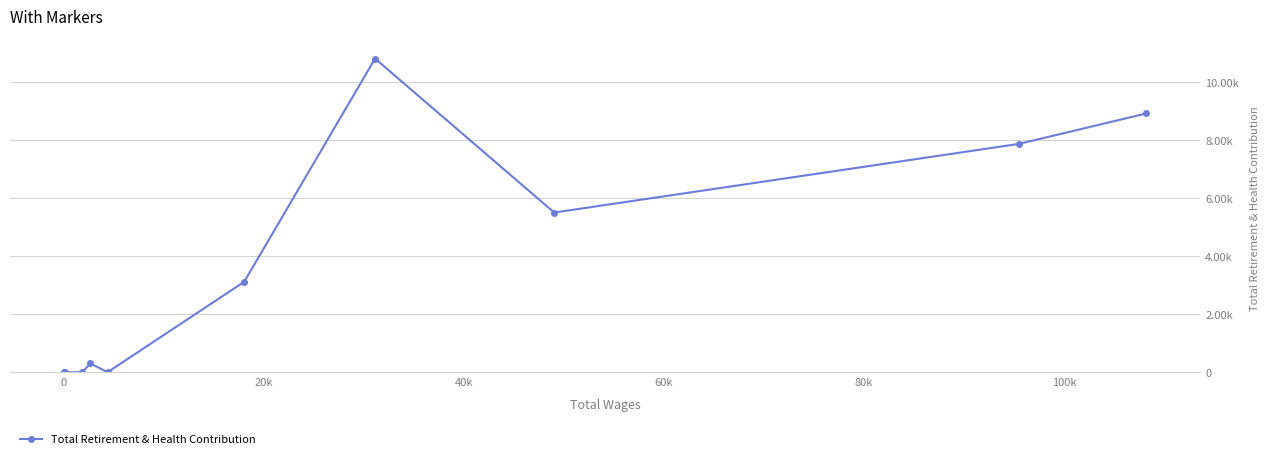

What is the sum of all values?

36553